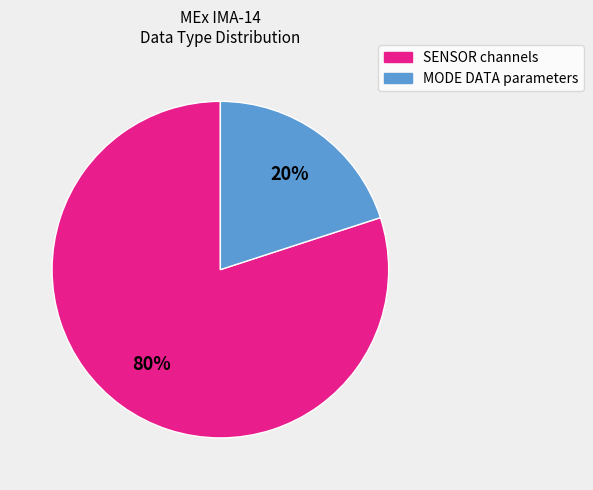

How many slices are in this pie chart?

2